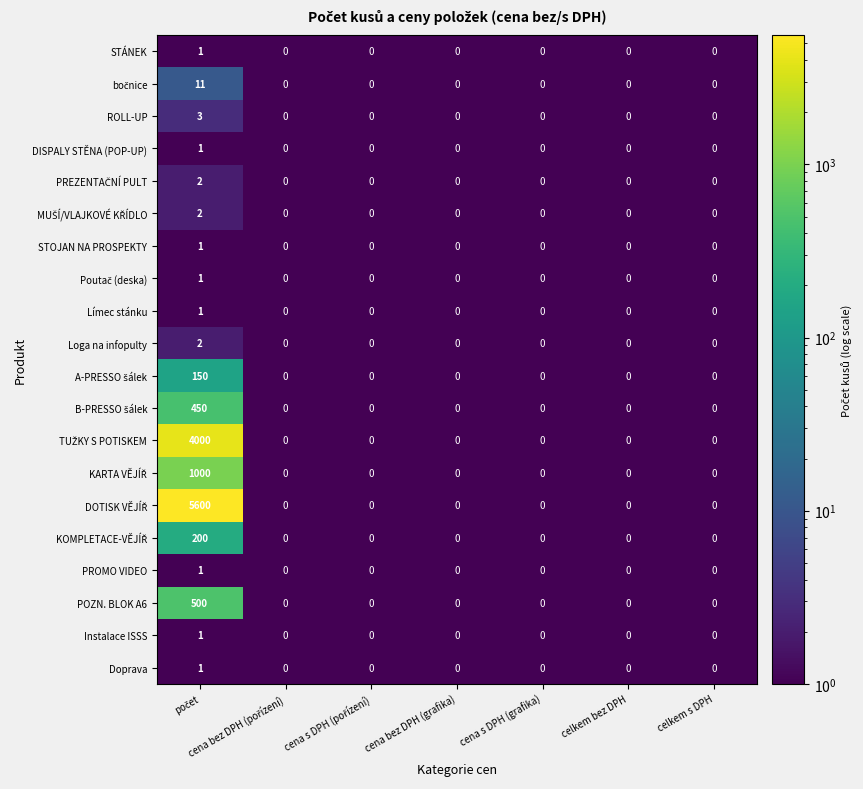

True or false: Doprava has a value of 0 at celkem s DPH.

True